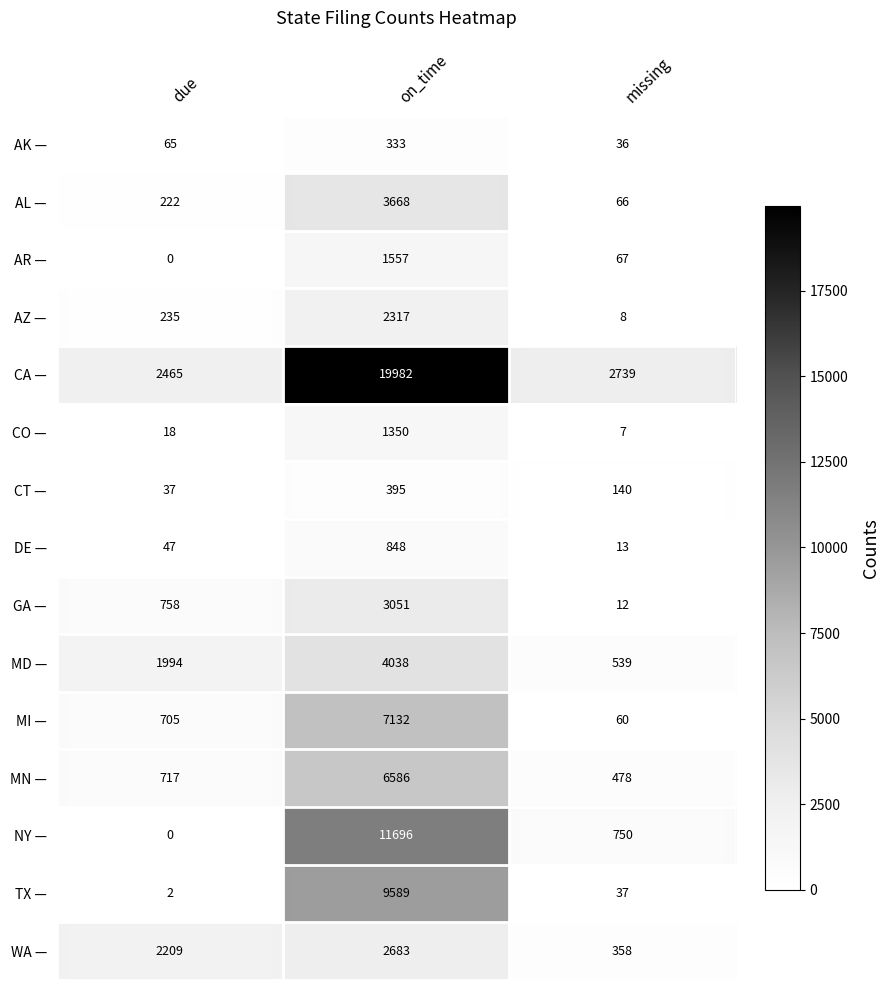

List the series in order of their peak value, highest first.

CA —, NY —, TX —, MI —, MN —, MD —, AL —, GA —, WA —, AZ —, AR —, CO —, DE —, CT —, AK —